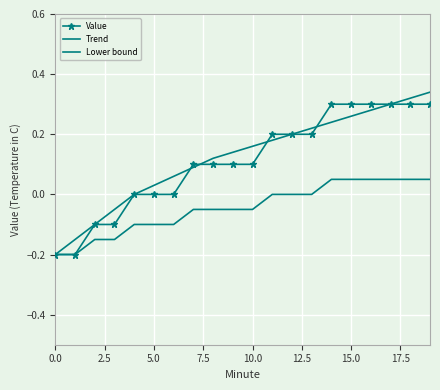

What are all the series names shown in the legend?

Value, Trend, Lower bound